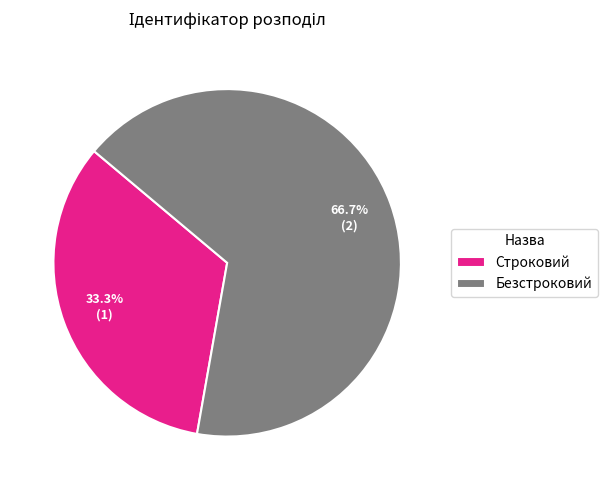

What is the largest slice in the pie chart?

Безстроковий